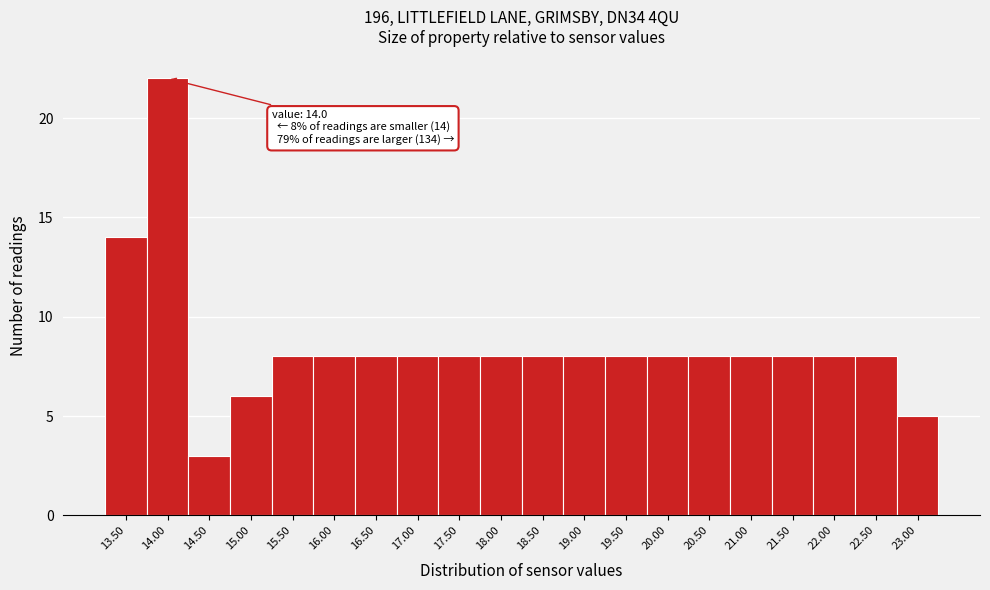

Reading left to right, transcribe all the data shown in this chart.

14	22	3	6	8	8	8	8	8	8	8	8	8	8	8	8	8	8	8	5